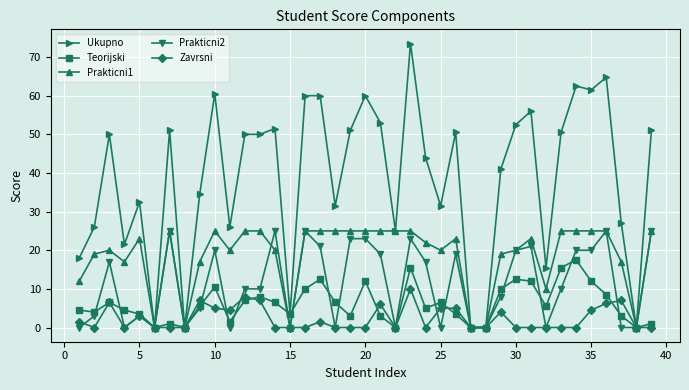

Which series has the largest total across all categories?

Ukupno